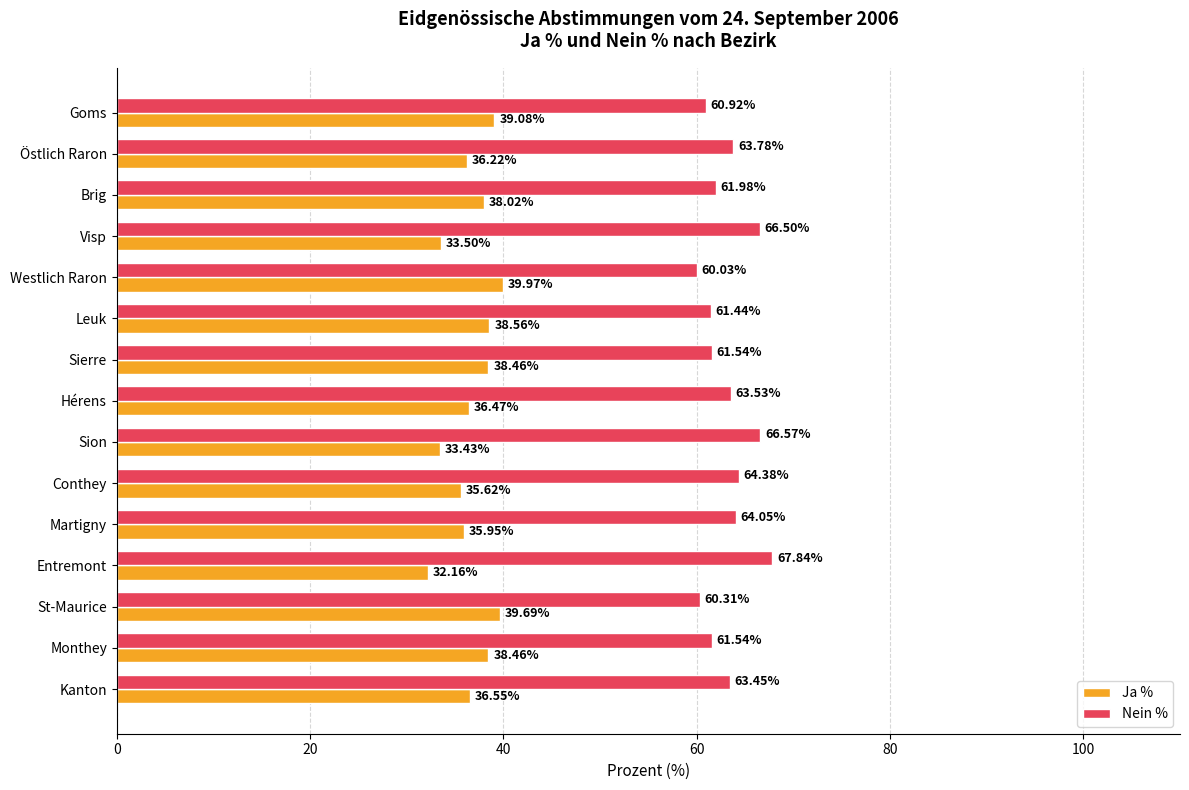

What is the sum of all Nein % values?

947.9